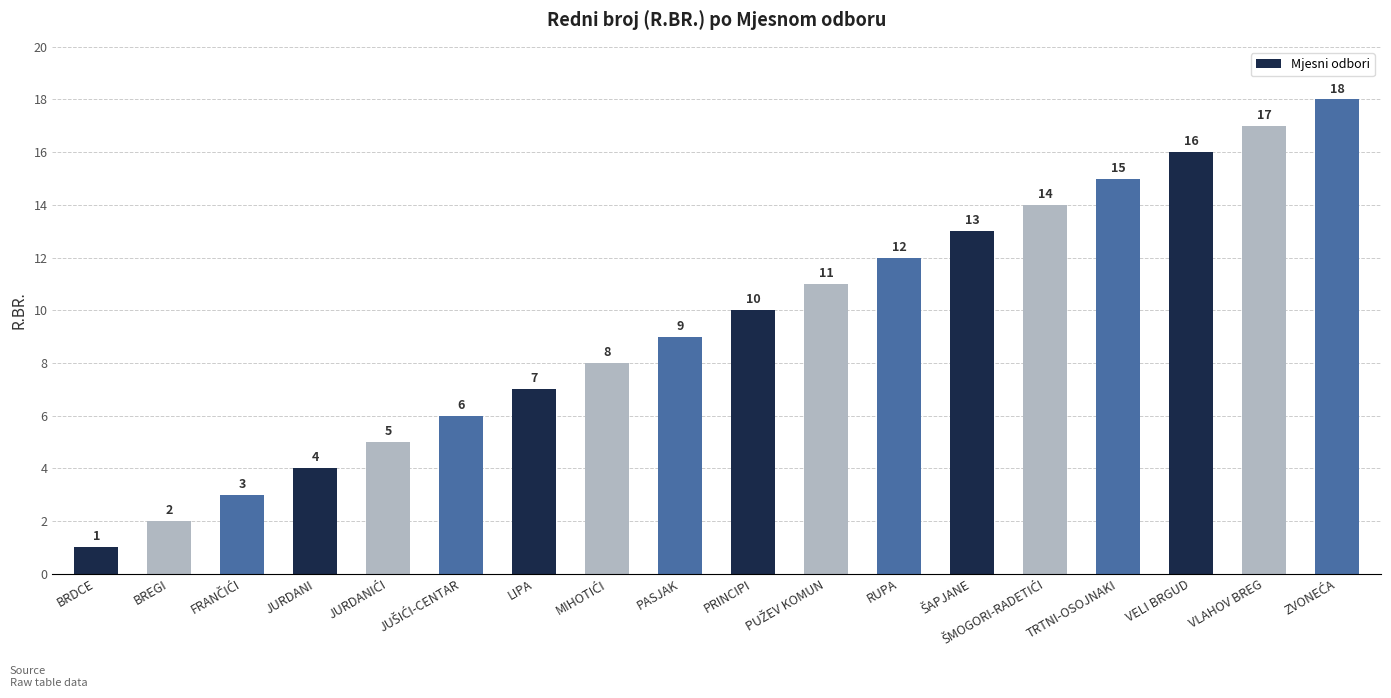

Reading left to right, transcribe all the data shown in this chart.

1	2	3	4	5	6	7	8	9	10	11	12	13	14	15	16	17	18